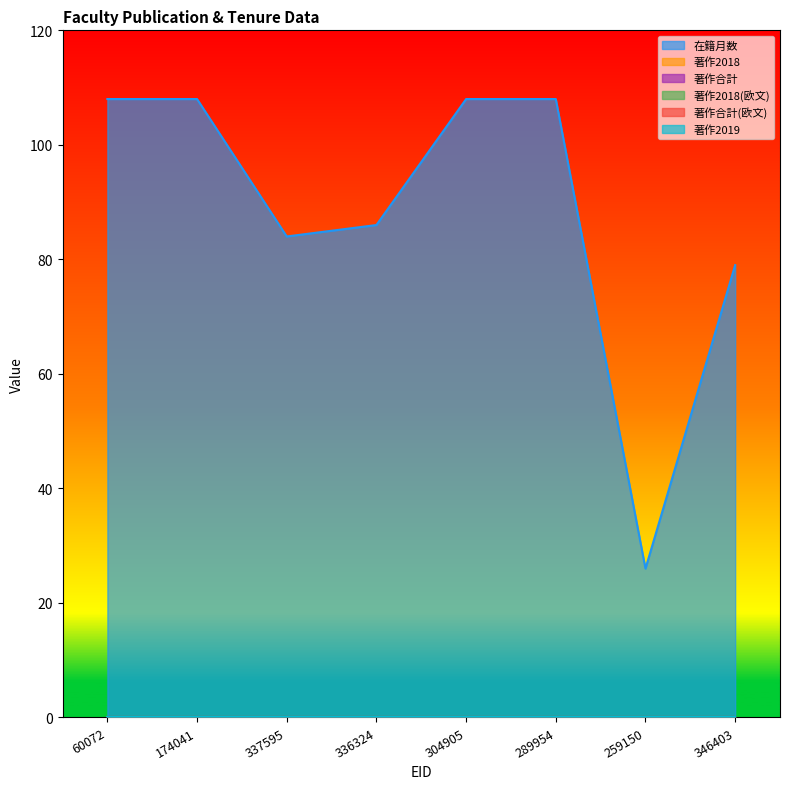

Reading left to right, what are all the values shown in this chart?

在籍月数: 60072=108	174041=108	337595=84	336324=86	304905=108	289954=108	259150=26	346403=79
著作2018: 60072=0	174041=0	337595=0	336324=0	304905=0	289954=0	259150=0	346403=0
著作合計: 60072=0	174041=0	337595=0	336324=0	304905=0	289954=0	259150=0	346403=0
著作2018(欧文): 60072=0	174041=0	337595=0	336324=0	304905=0	289954=0	259150=0	346403=0
著作合計(欧文): 60072=0	174041=0	337595=0	336324=0	304905=0	289954=0	259150=0	346403=0
著作2019: 60072=0	174041=0	337595=0	336324=0	304905=0	289954=0	259150=0	346403=0